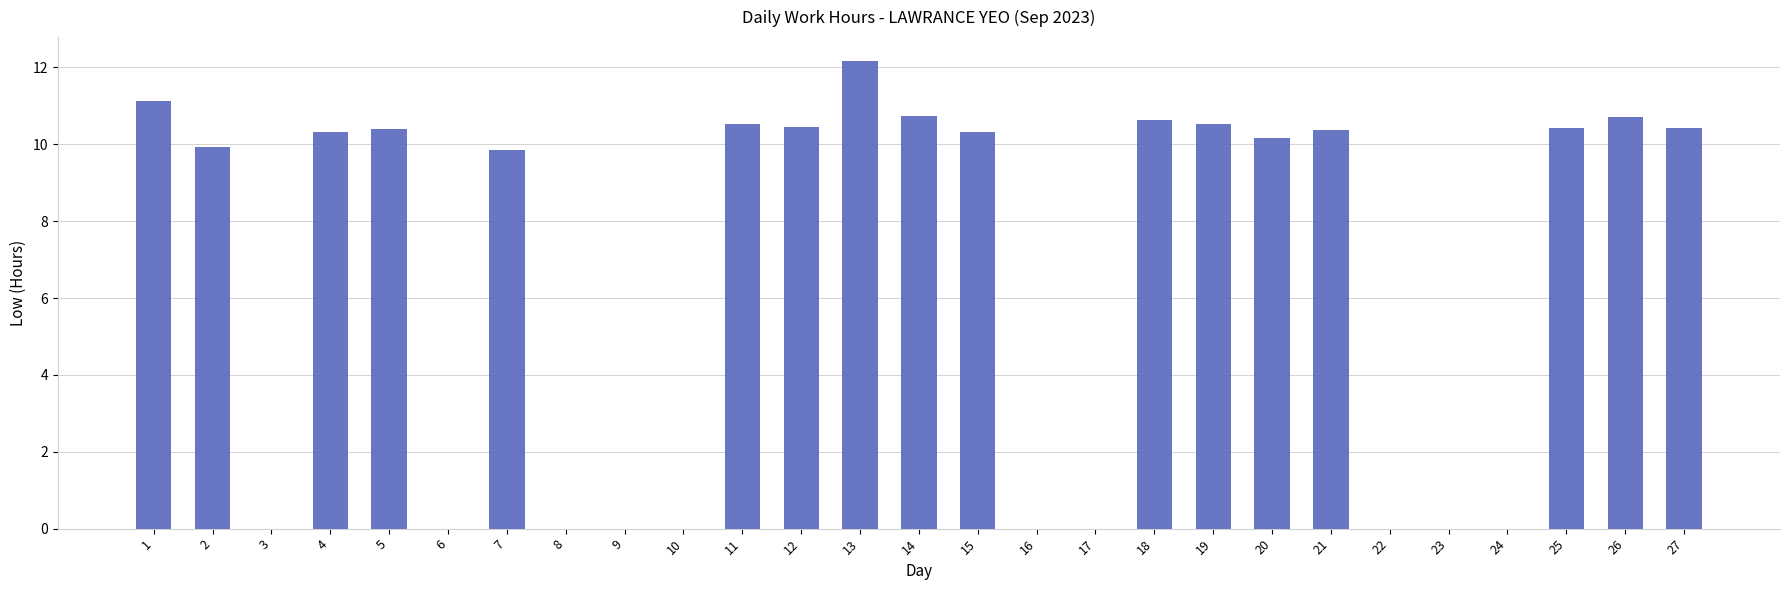

What is the maximum value shown in the chart?

12.2